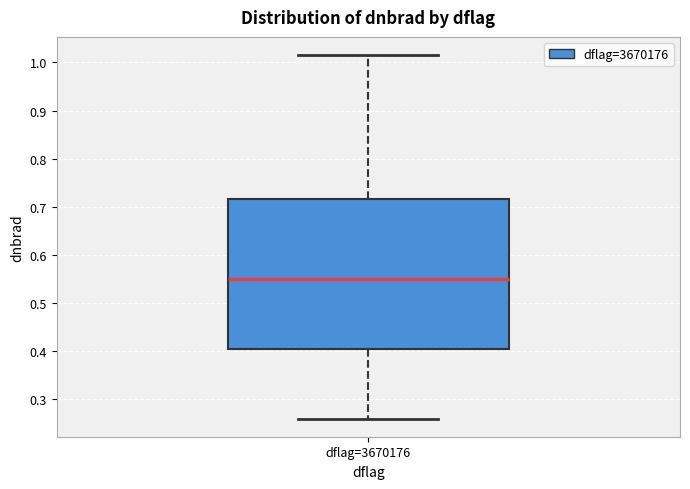

Transcribe this box plot: give where the median line is, the range the box spans, and where the two whiskers end, as read against the y-axis. The values are not printed on the chart, so give them approximately, as read against the axis.

median 0.55, box 0.40 to 0.72, whiskers 0.26 to 1.02